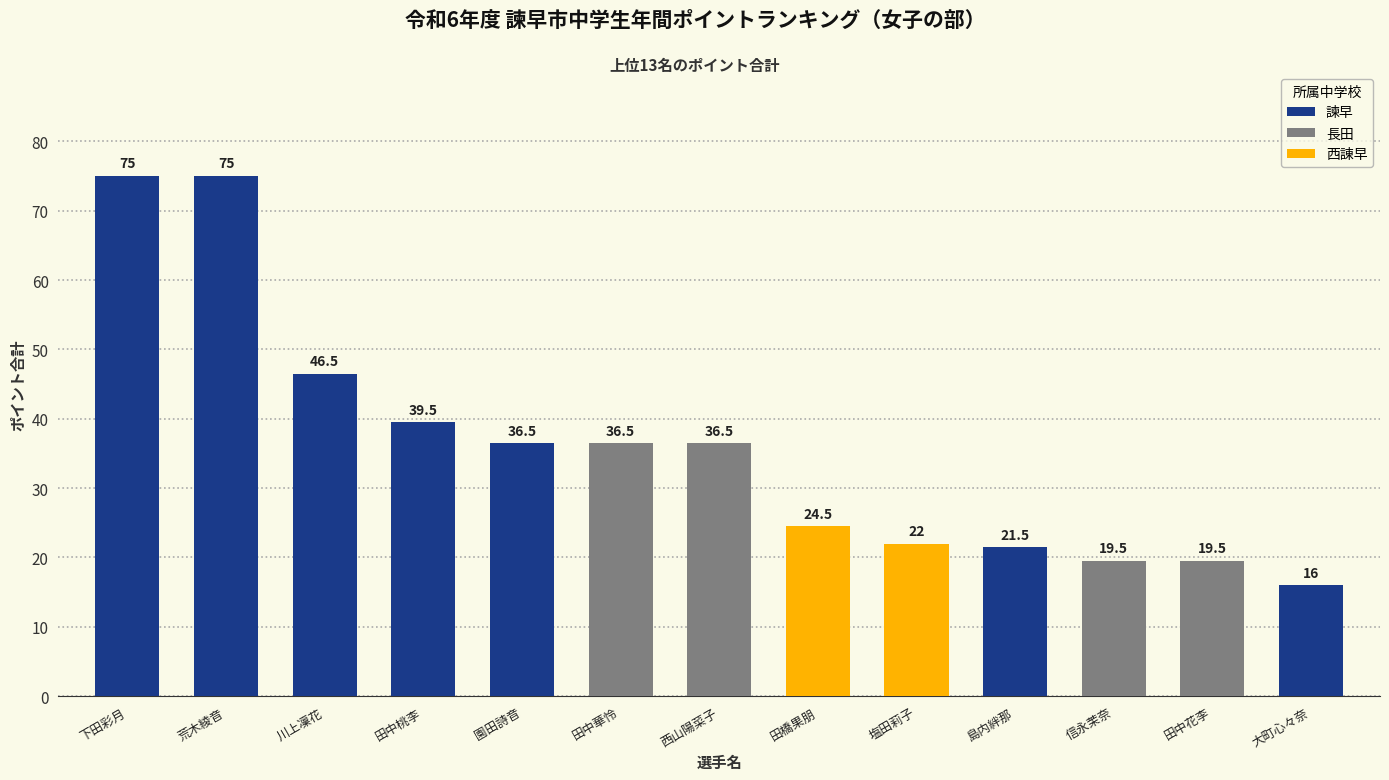

Which has a higher value, 田中花李 or 田中華怜?

田中華怜